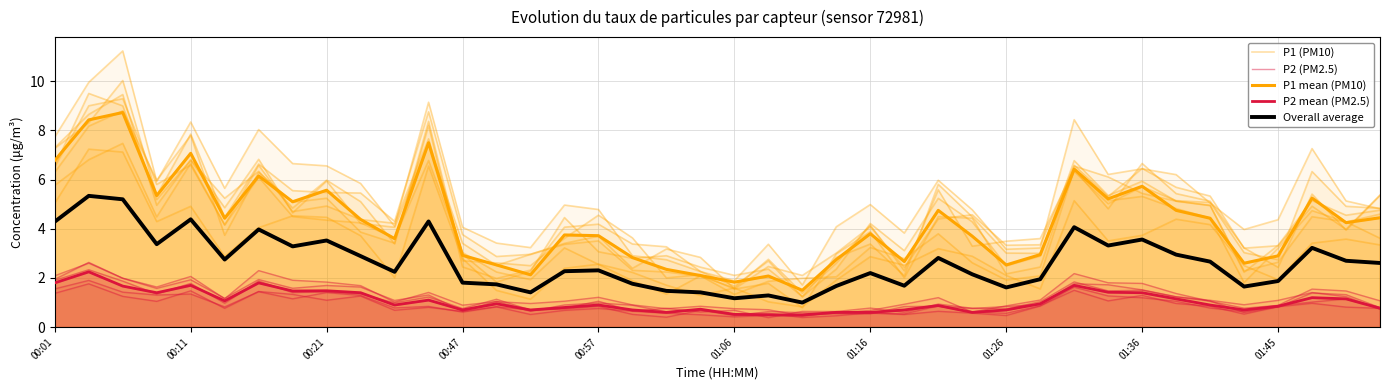

True or false: P1 (PM10) has a value of 1.9 at 23.

True